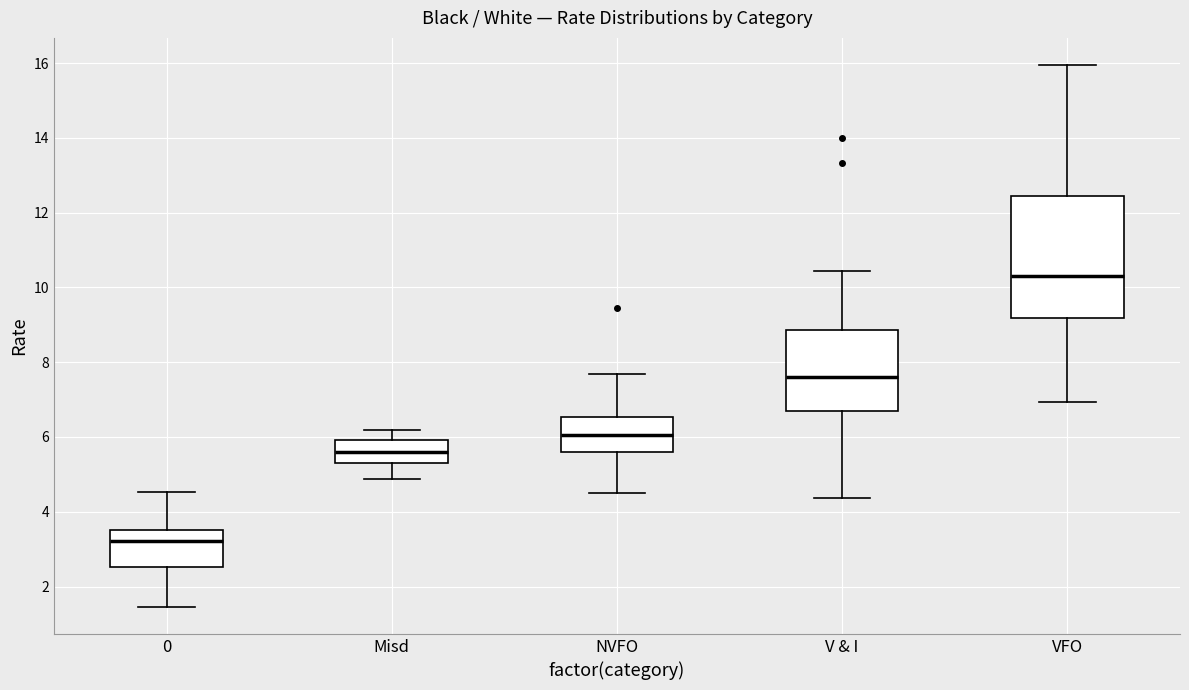

Which box is the tallest, from its lower edge to its upper edge?

VFO